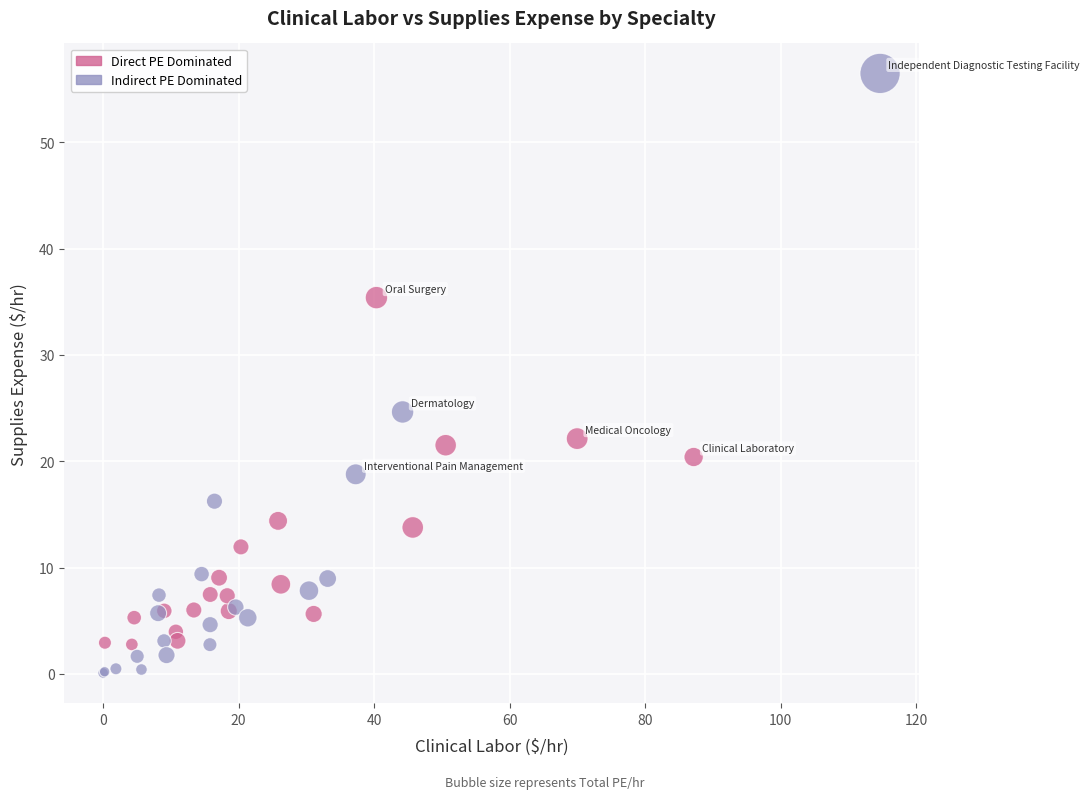

Which series reaches the maximum Y coordinate?

Indirect PE Dominated